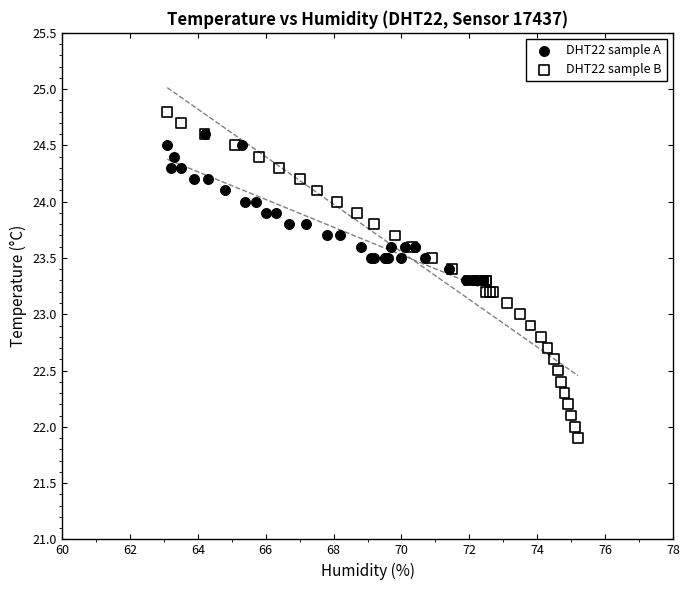

Which series has the widest spread of Y values?

DHT22 sample B